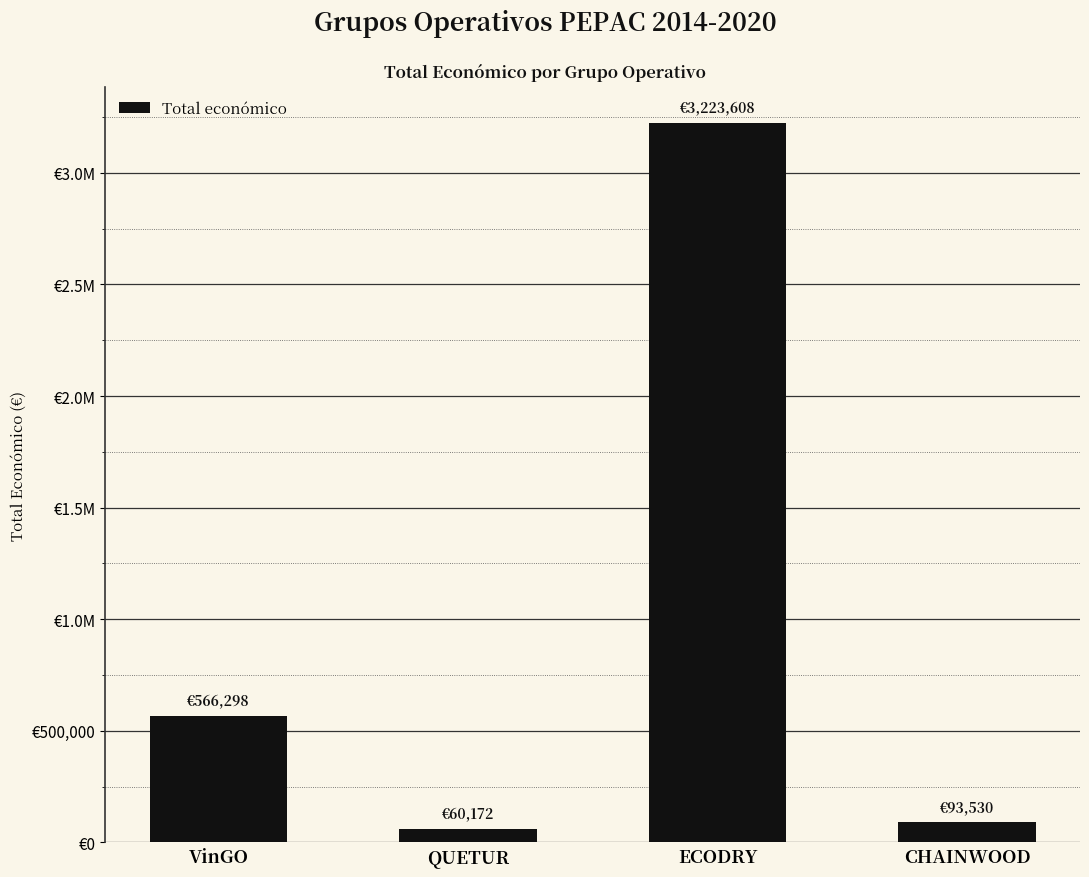

What is the change in value from VinGO to CHAINWOOD?

-472768